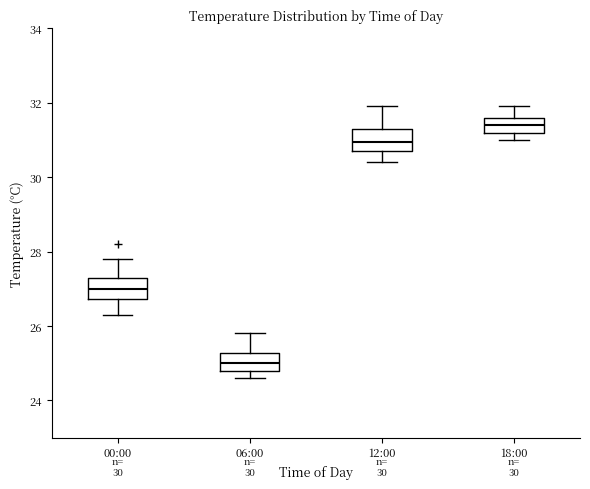

Which box's median line is the lowest?

06:00